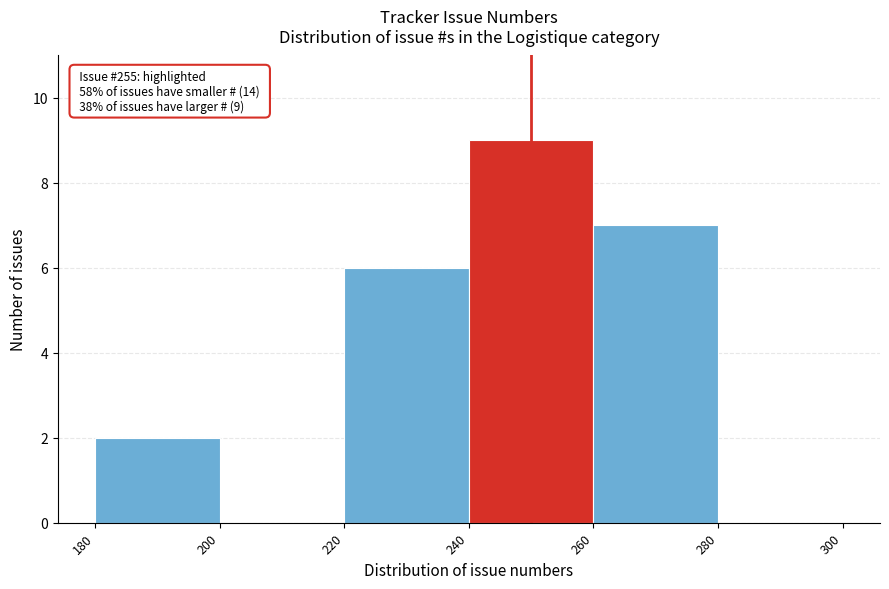

Over which range of the x-axis is the bar tallest?

240 to 260